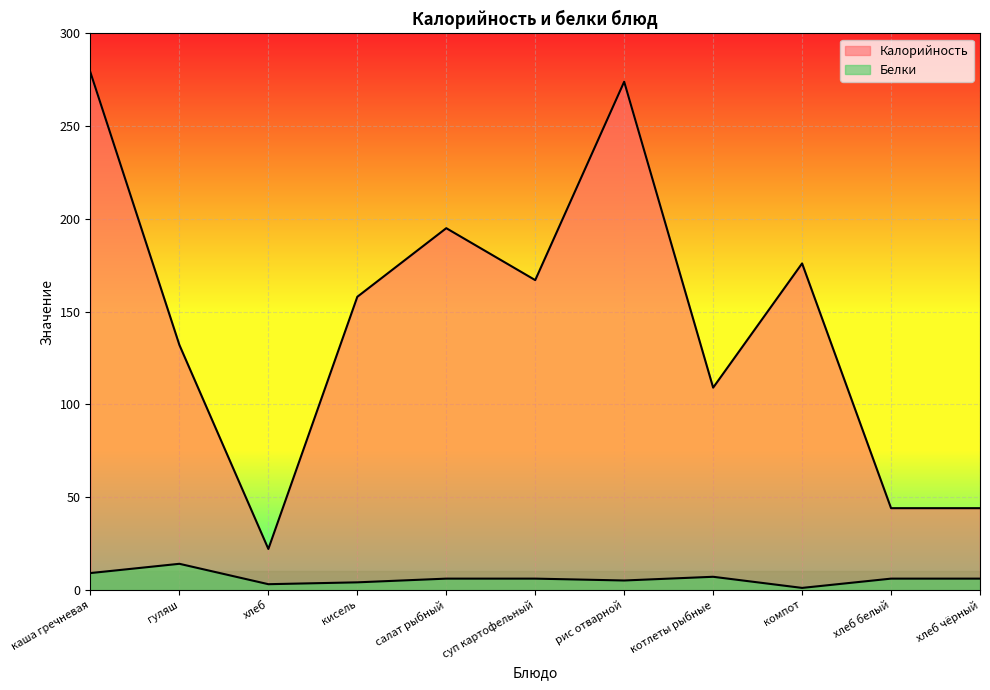

True or false: Калорийность has a value of 44 at хлеб чёрный.

True